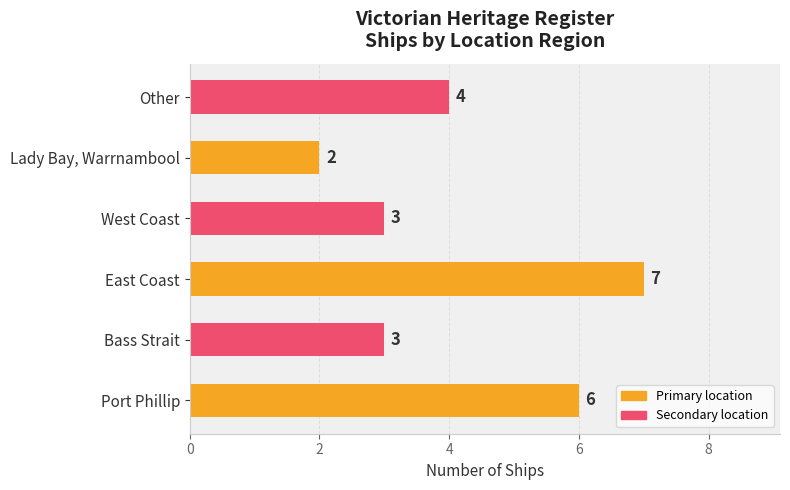

What is the difference between the maximum and minimum values?

5